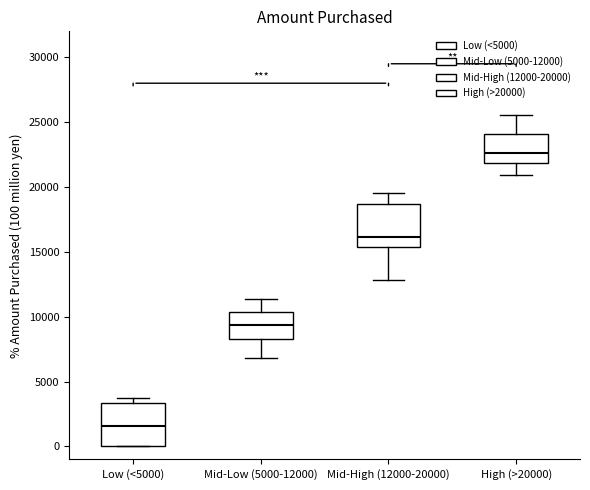

Reading left to right, read every box against the y-axis: the position of its median line, the range the box covers, and the ends of its whiskers. The values are not printed on the chart, so give them approximately, as read against the axis.

Low (<5000): median 1500, box 0 to 3500, whiskers 0 to 4000
Mid-Low (5000-12000): median 9500, box 8000 to 10500, whiskers 7000 to 11500
Mid-High (12000-20000): median 16000, box 15500 to 18500, whiskers 13000 to 19500
High (>20000): median 22500, box 22000 to 24000, whiskers 21000 to 25500